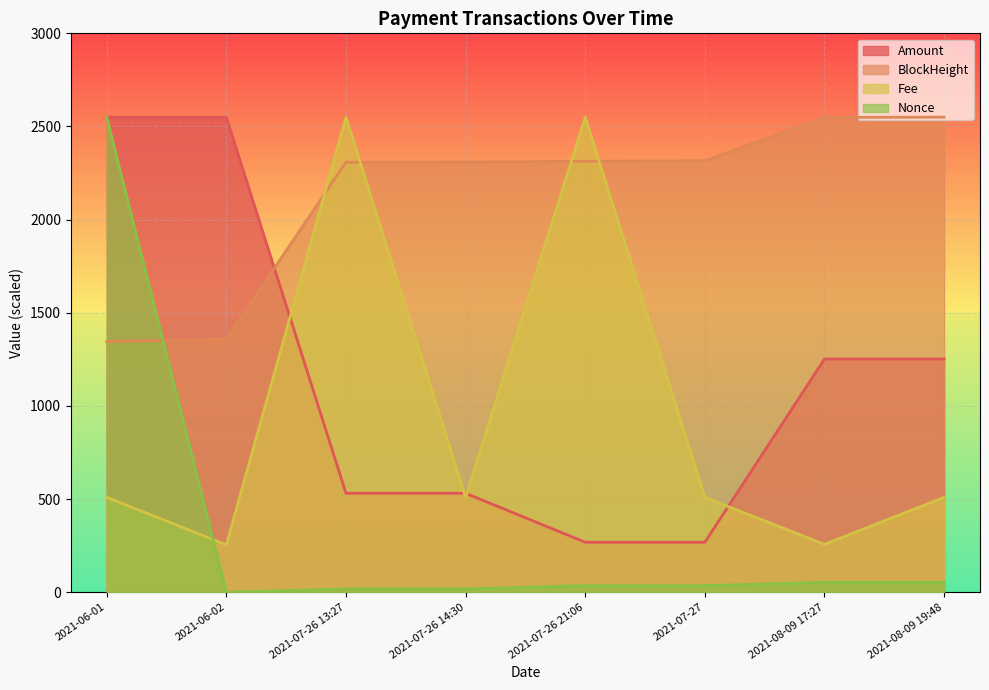

What are all the series names shown in the legend?

Amount, BlockHeight, Fee, Nonce